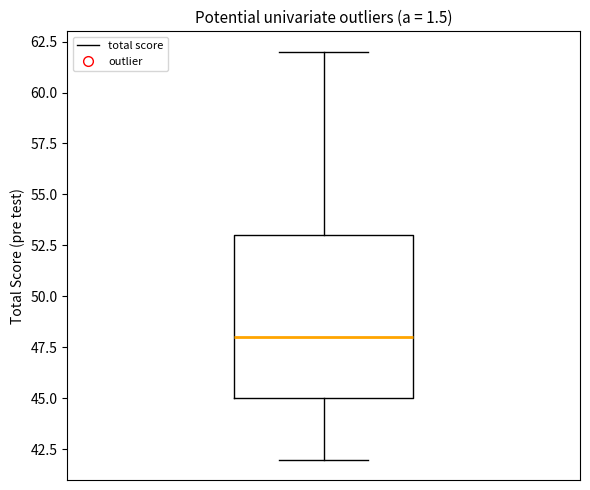

Transcribe this box plot: give where the median line is, the range the box spans, and where the two whiskers end, as read against the y-axis. The values are not printed on the chart, so give them approximately, as read against the axis.

median 48, box 45 to 53, whiskers 42 to 62